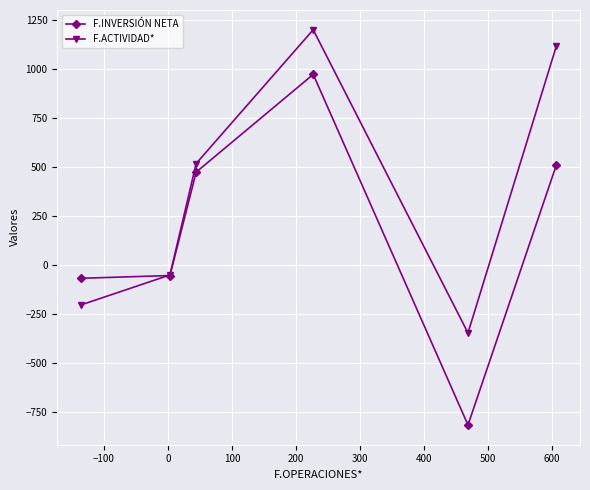

Is this an area chart (filled region under the line)?

No